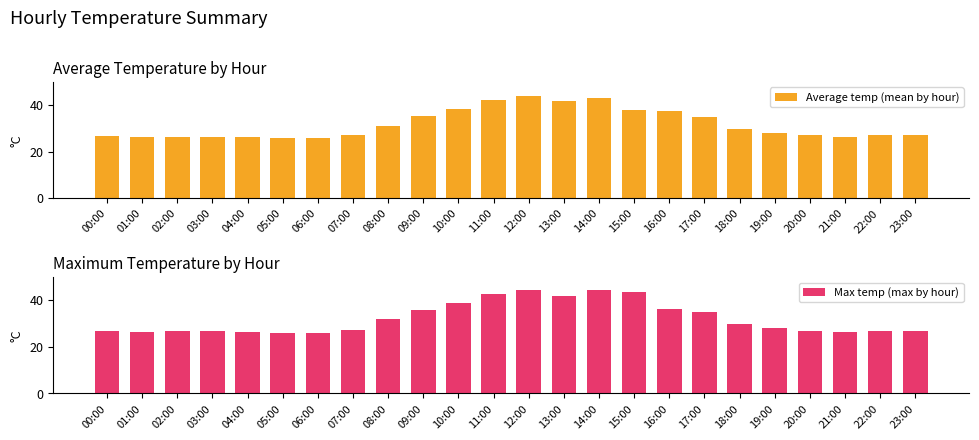

How many data points in Max temp (max by hour) are above 27?

13